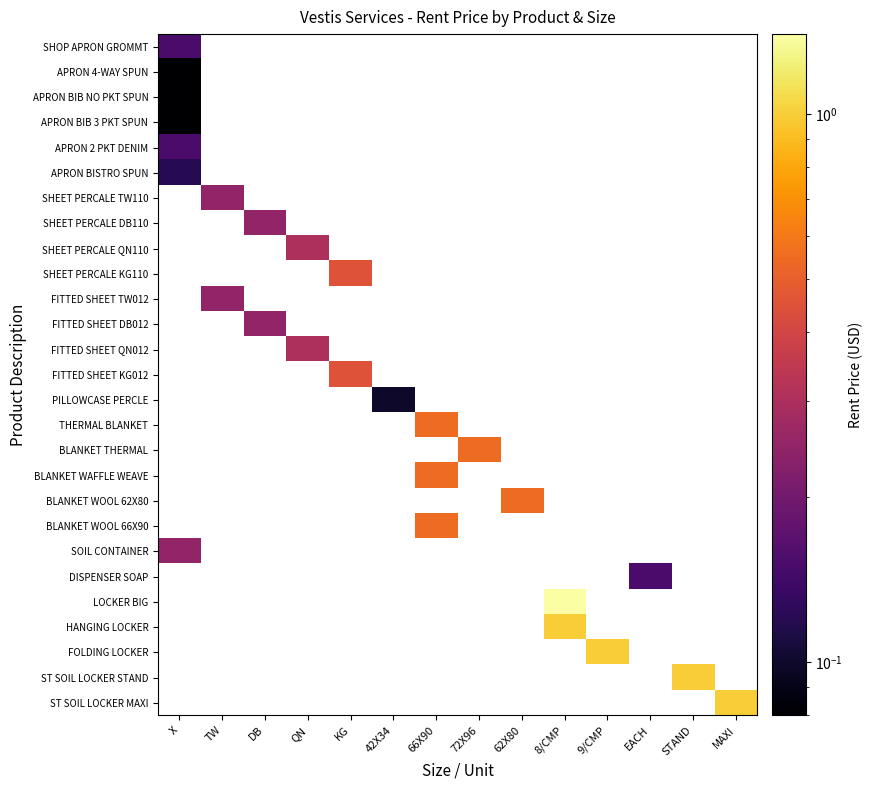

What is the smallest value displayed?

0.1